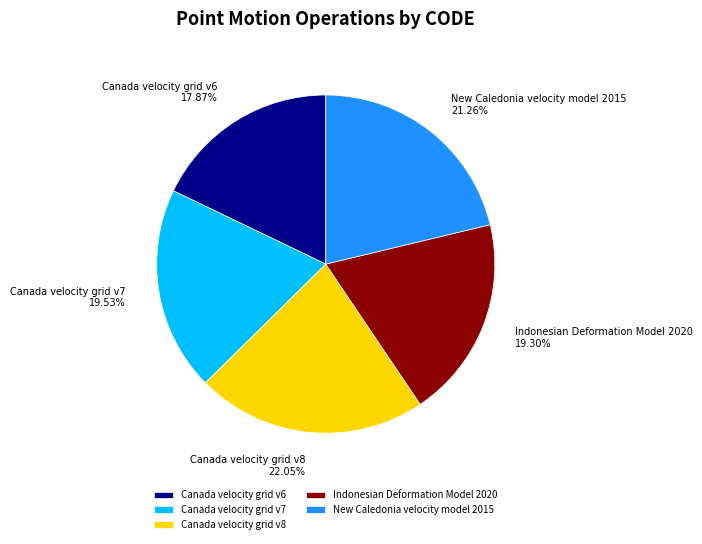

Which has a higher value, Canada velocity grid v8 or Canada velocity grid v7?

Canada velocity grid v8